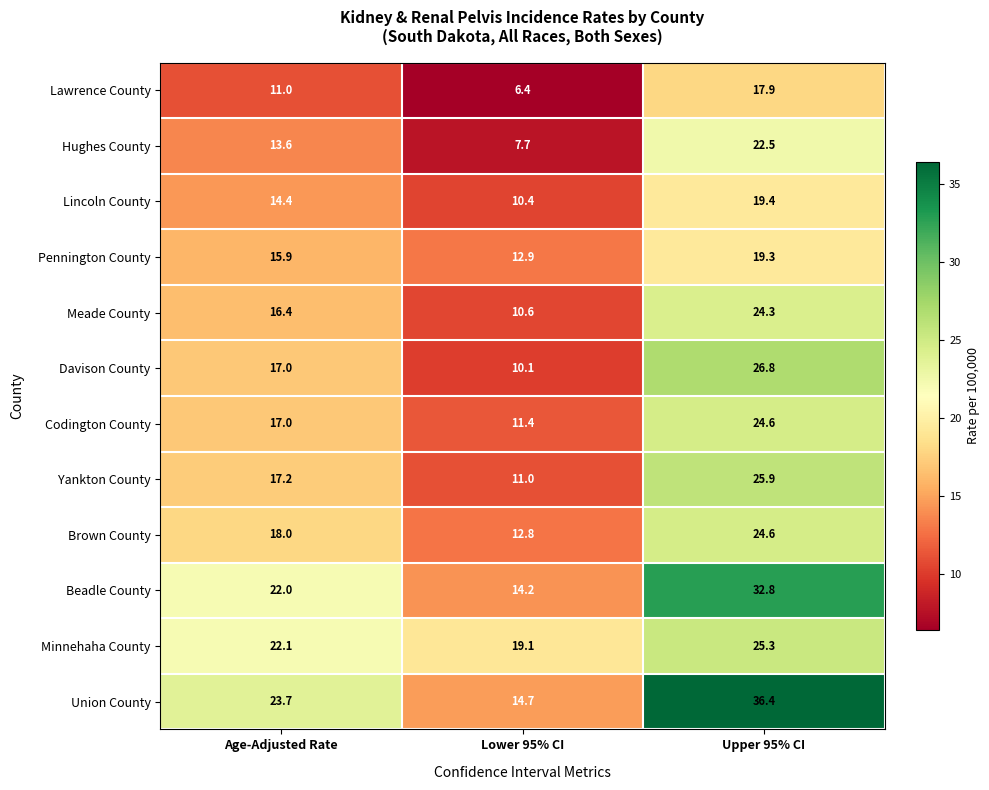

How many series are shown in this chart?

12